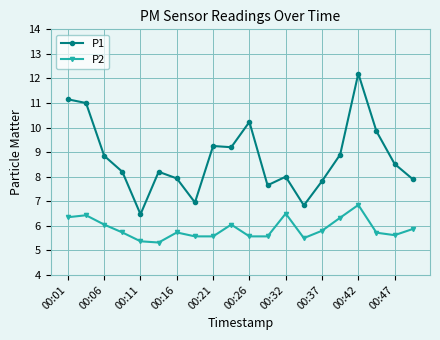

What is the greatest value displayed?

12.2